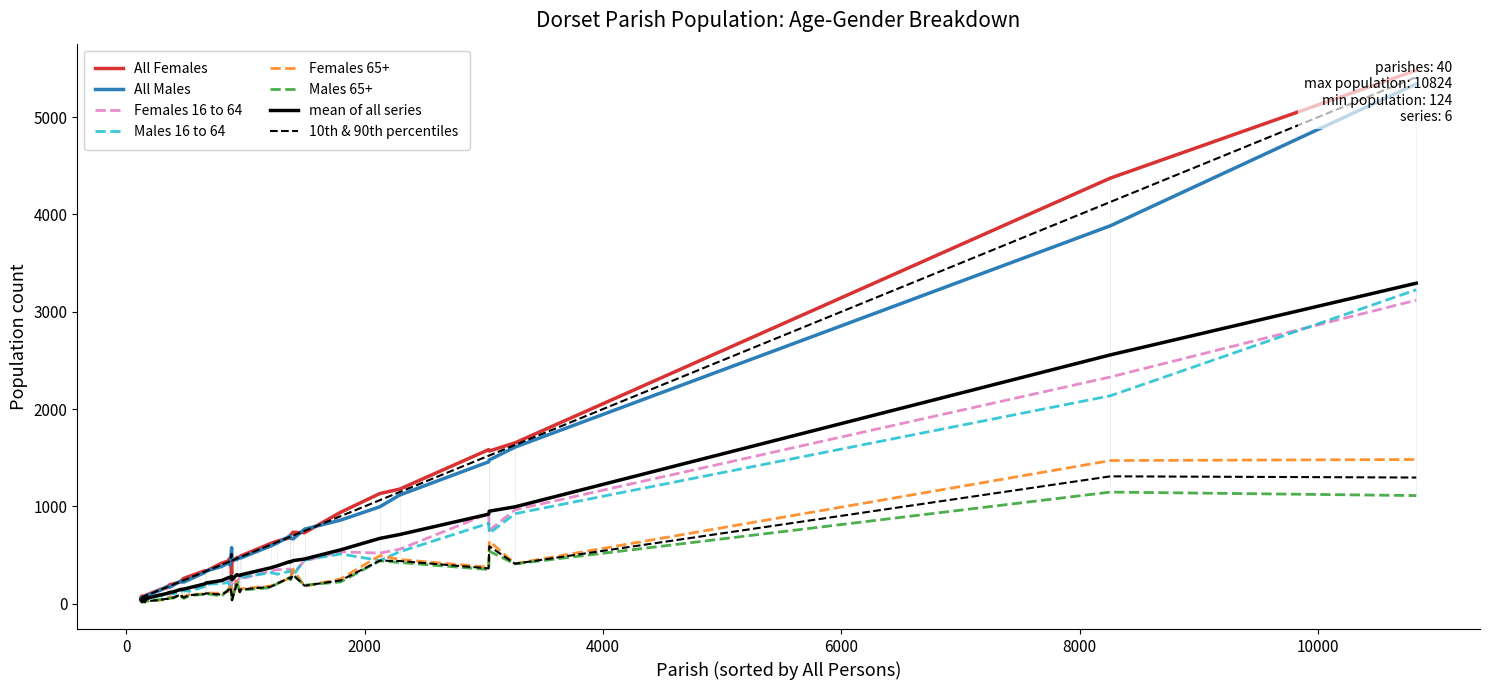

How many values in the All Males series are below 415?

20